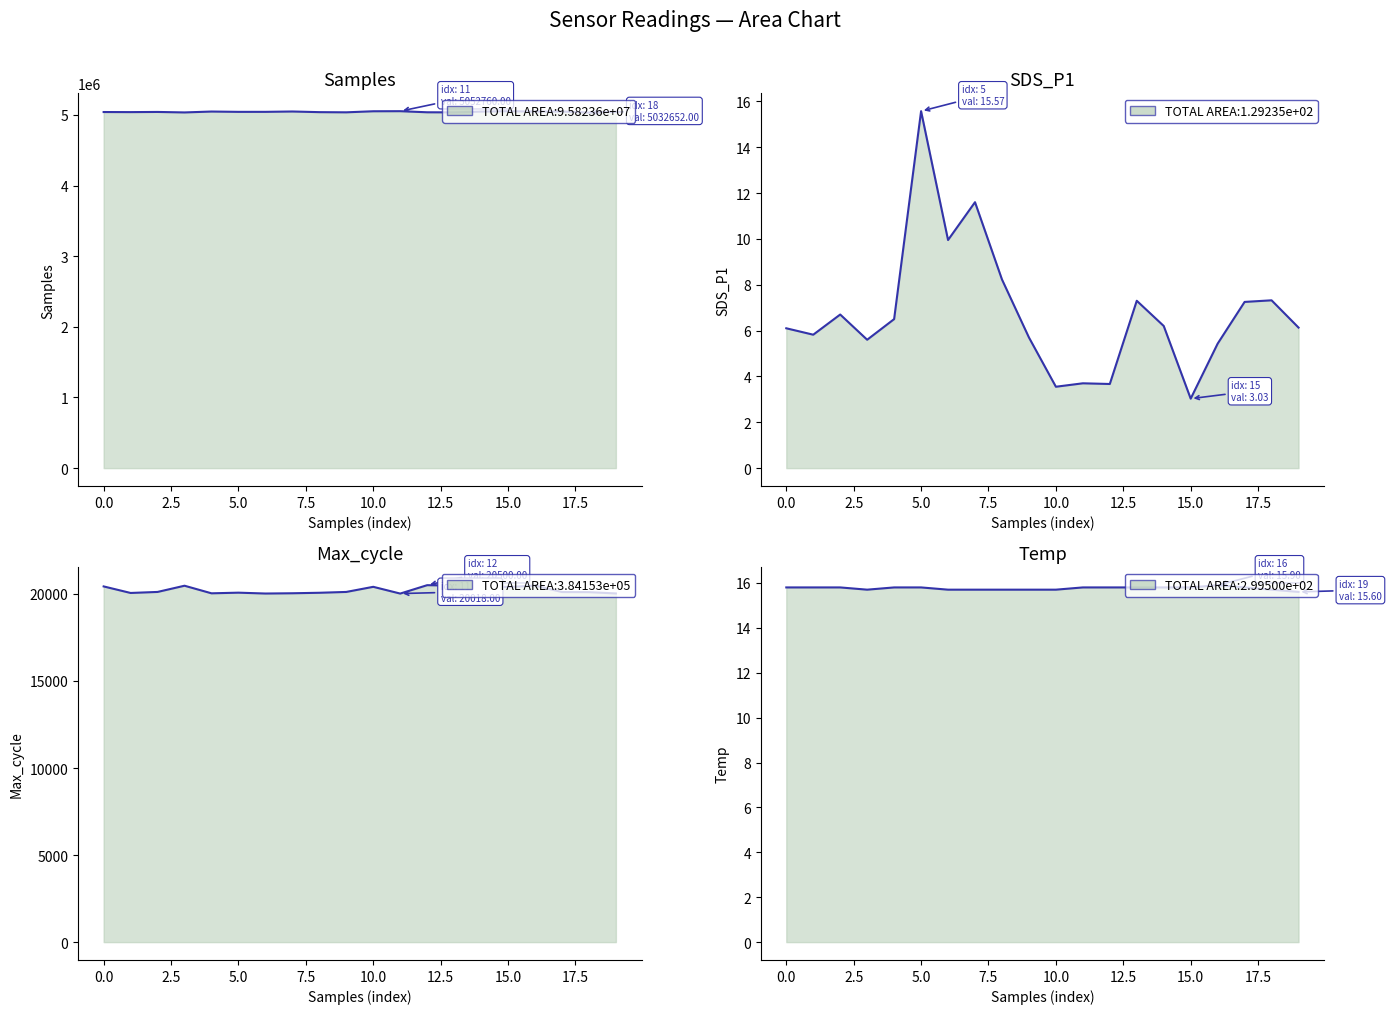

Reading left to right, what are all the values shown in this chart?

Samples: 5040817.0	5039599.0	5041940.0	5035084.0	5047640.0	5043188.0	5043297.0	5048302.0	5039069.0	5036618.0	5051628.0	5052760.0	5037222.0	5036029.0	5046915.0	5052625.0	5047452.0	5048387.0	5032652.0	5045660.0
SDS_P1: 6.1	5.8	6.7	5.6	6.5	15.6	9.9	11.6	8.2	5.7	3.5	3.7	3.7	7.3	6.2	3.0	5.4	7.2	7.3	6.1
Max_cycle: 20429.0	20053.0	20112.0	20469.0	20033.0	20070.0	20021.0	20036.0	20064.0	20112.0	20406.0	20018.0	20500.0	20477.0	20480.0	20392.0	20477.0	20106.0	20100.0	20025.0
Temp: 15.8	15.8	15.8	15.7	15.8	15.8	15.7	15.7	15.7	15.7	15.7	15.8	15.8	15.8	15.8	15.8	15.9	15.8	15.7	15.6